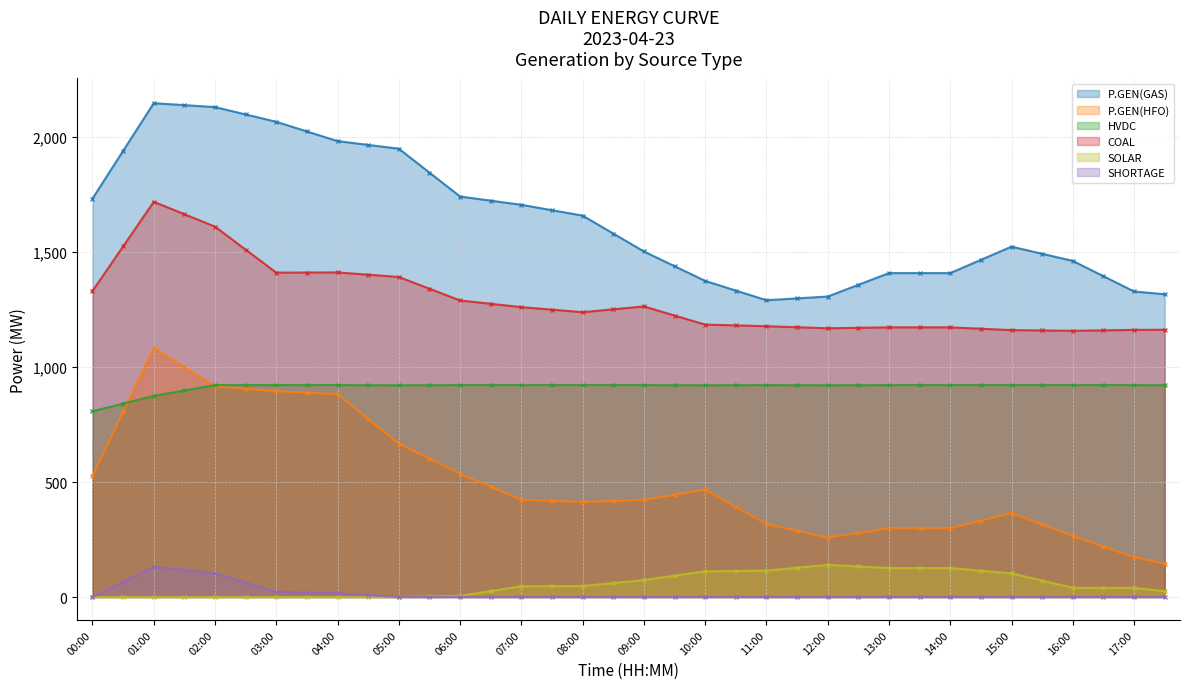

True or false: P.GEN(GAS) and COAL cross at least once.

False